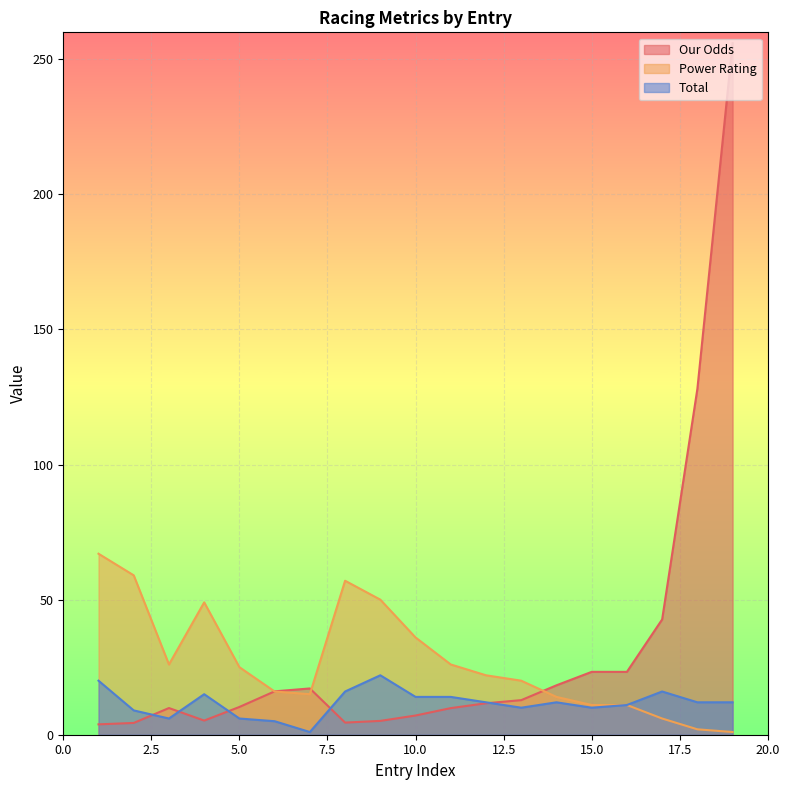

What is the average value of the Our Odds series?

32.1